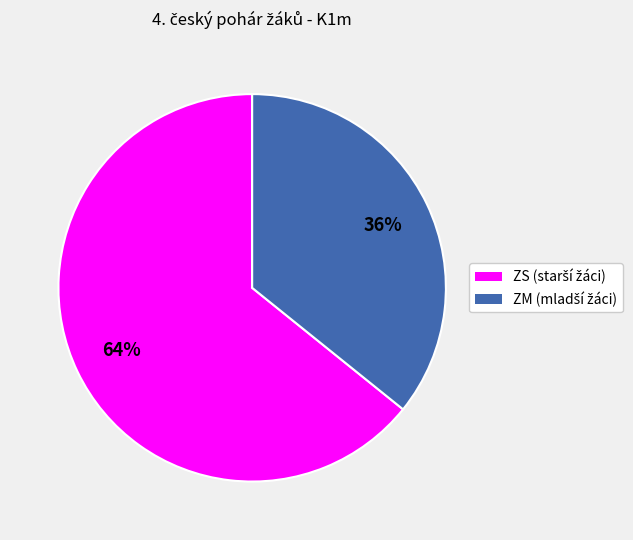

Is there any slice that represents more than half of the pie?

Yes